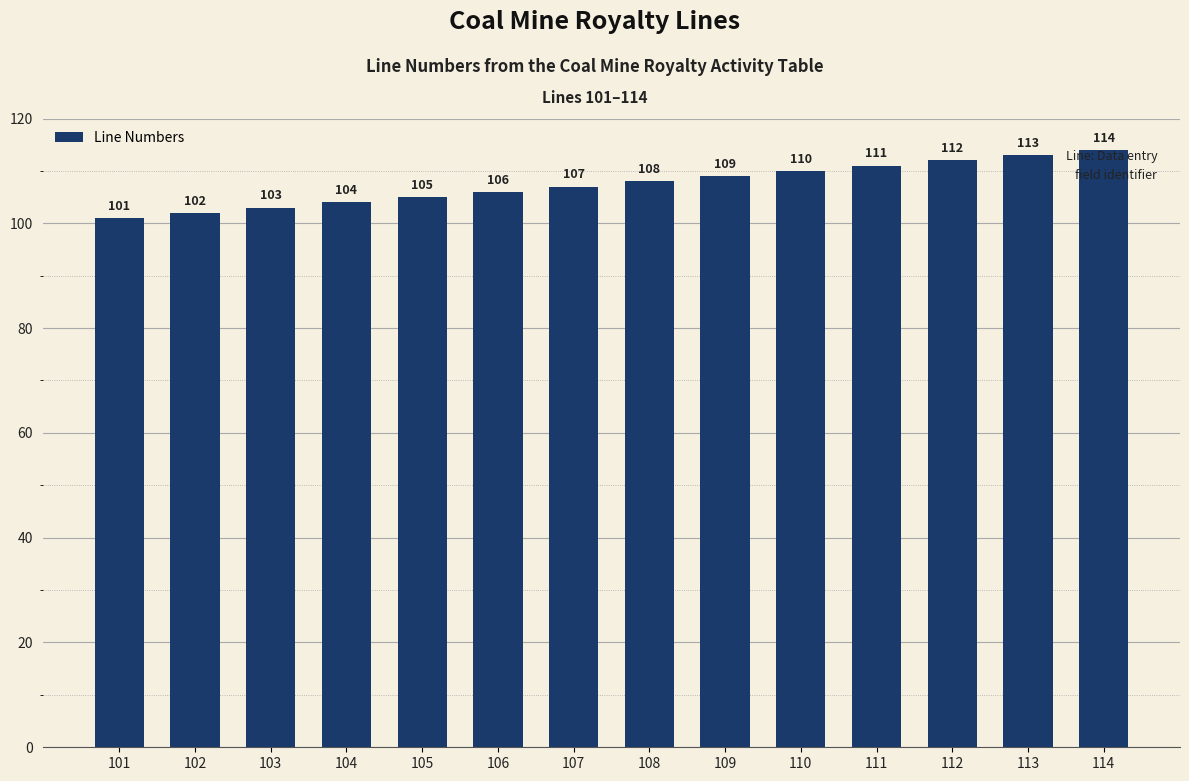

Which category has the lowest value across all series?

101